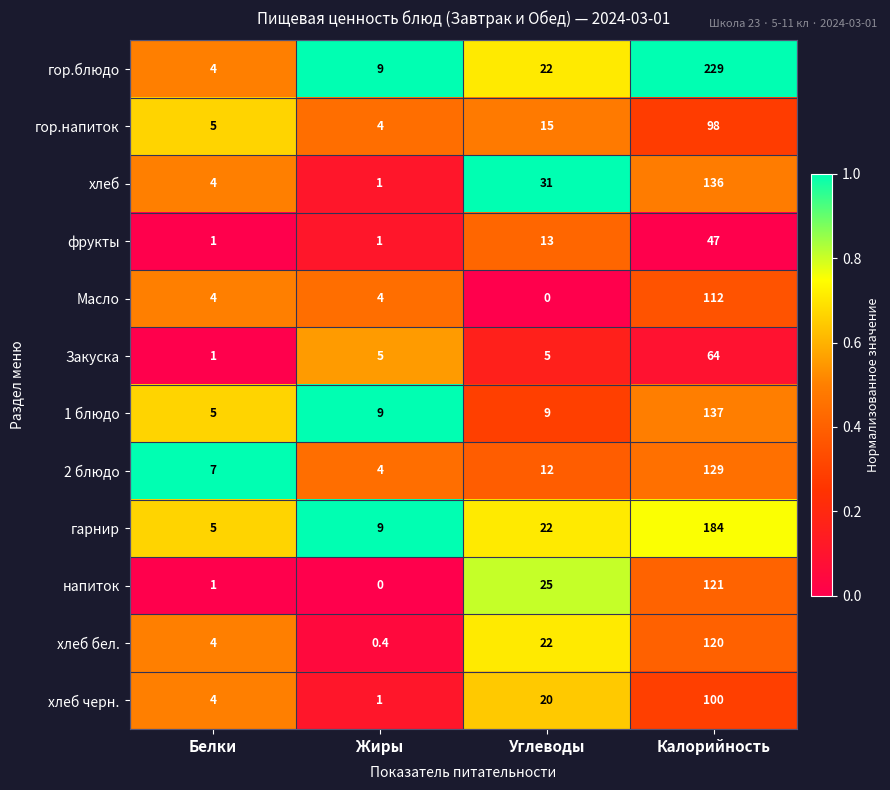

Is it true that гор.блюдо equals 1.1 at Белки?

False